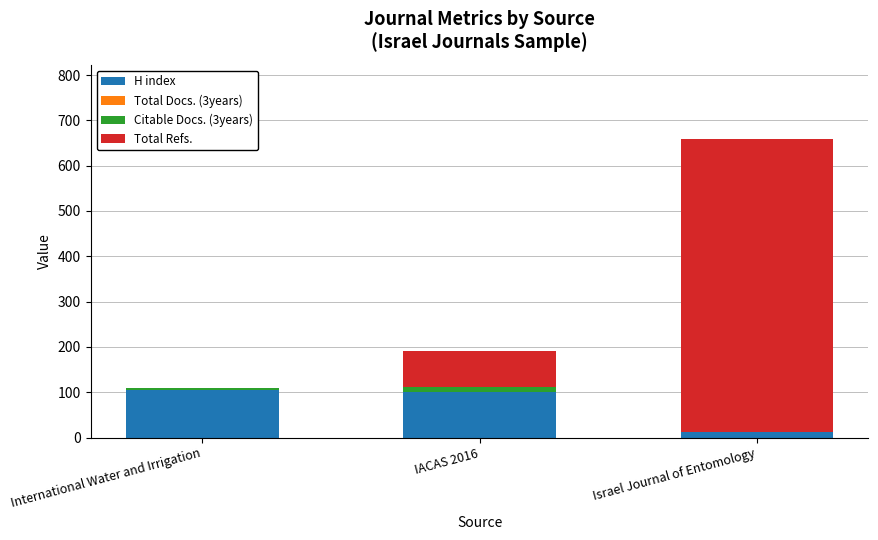

At which category is the sum across all series the highest?

Israel Journal of Entomology